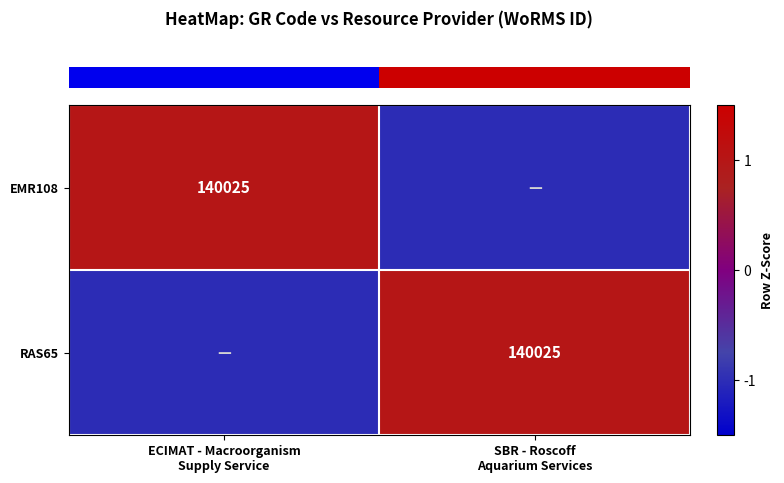

What is the difference between the maximum and minimum values in the row_1 series?

2